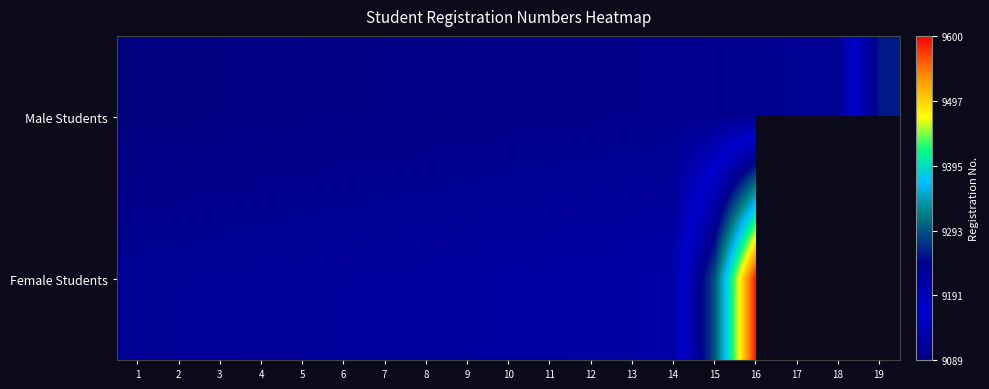

What is the minimum value shown in the chart?

9089.0